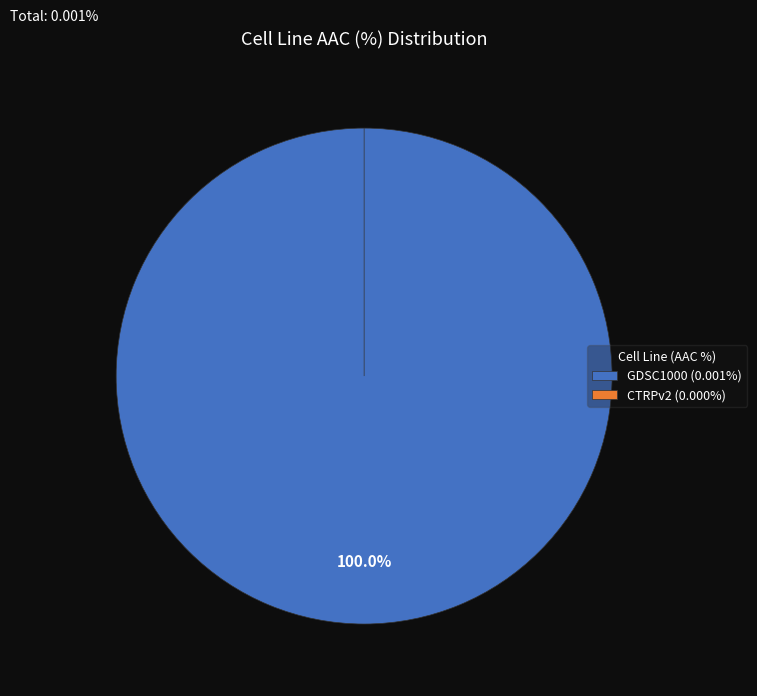

Rank the categories by value from lowest to highest.

CTRPv2, GDSC1000